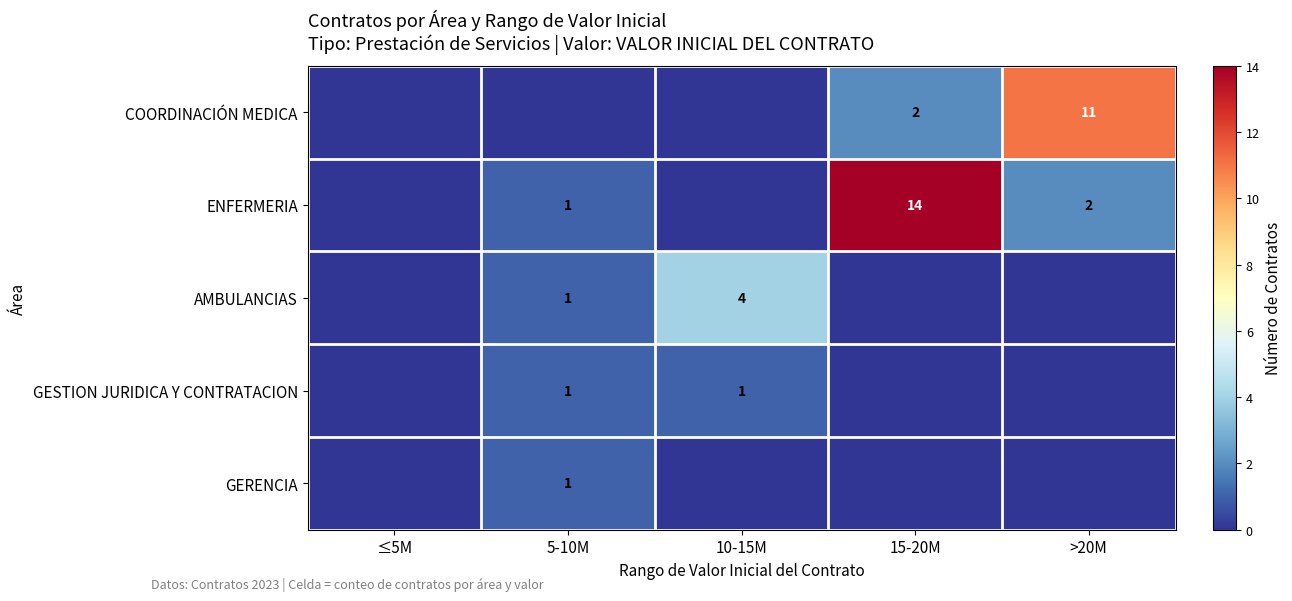

The value of AMBULANCIAS at 5-10M is 0. True or false?

False